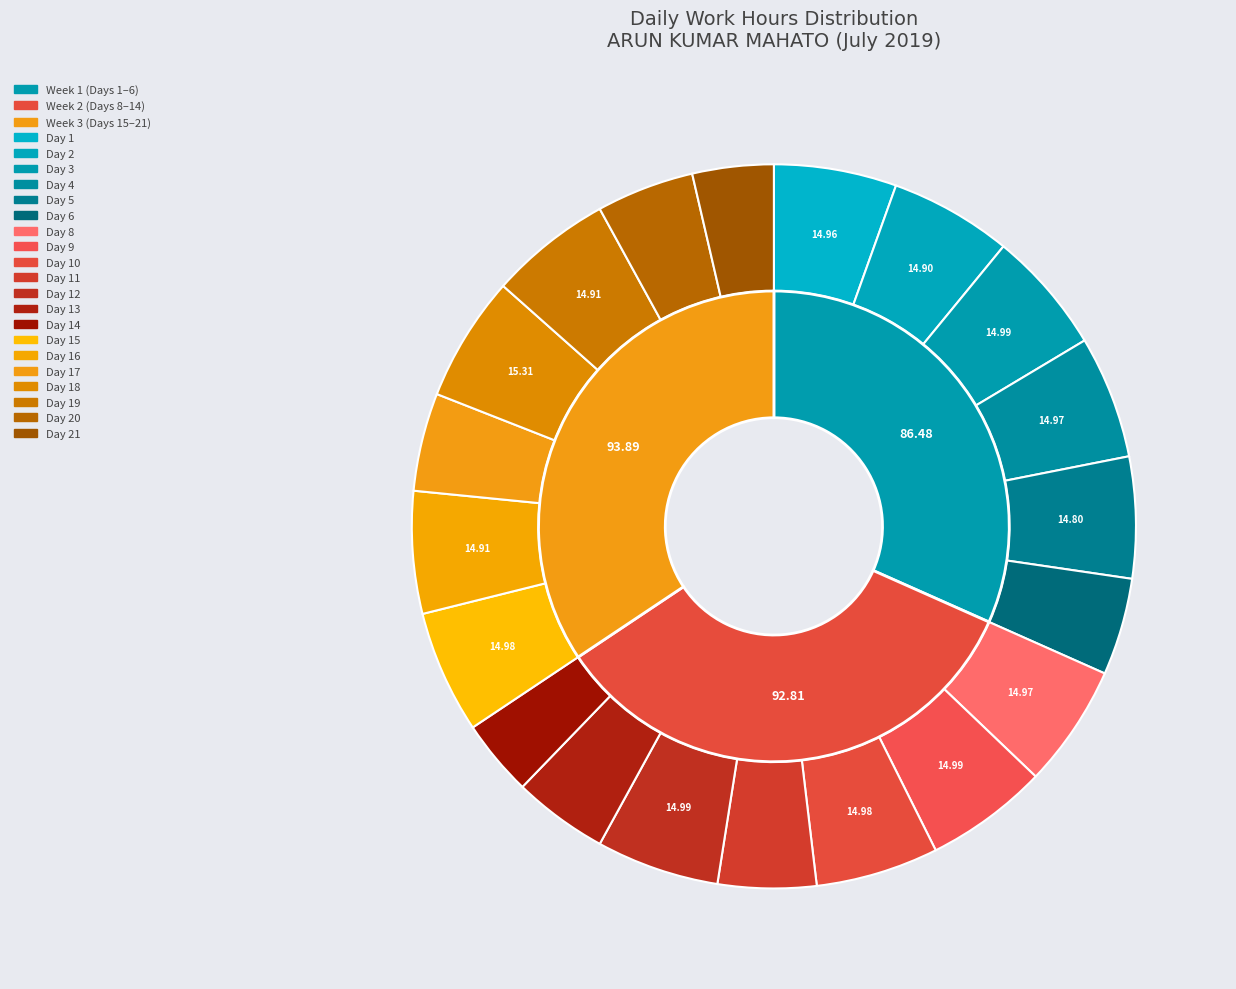

Does any single category account for the majority?

No